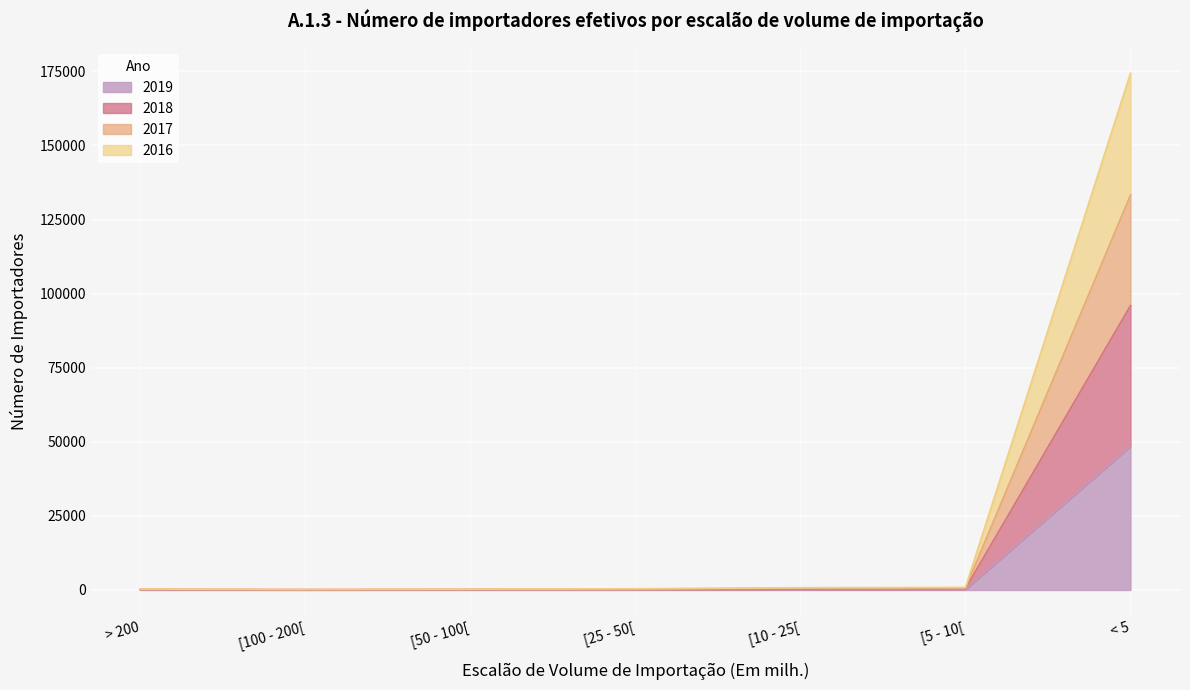

Does the chart display data point markers on the line(s)?

No